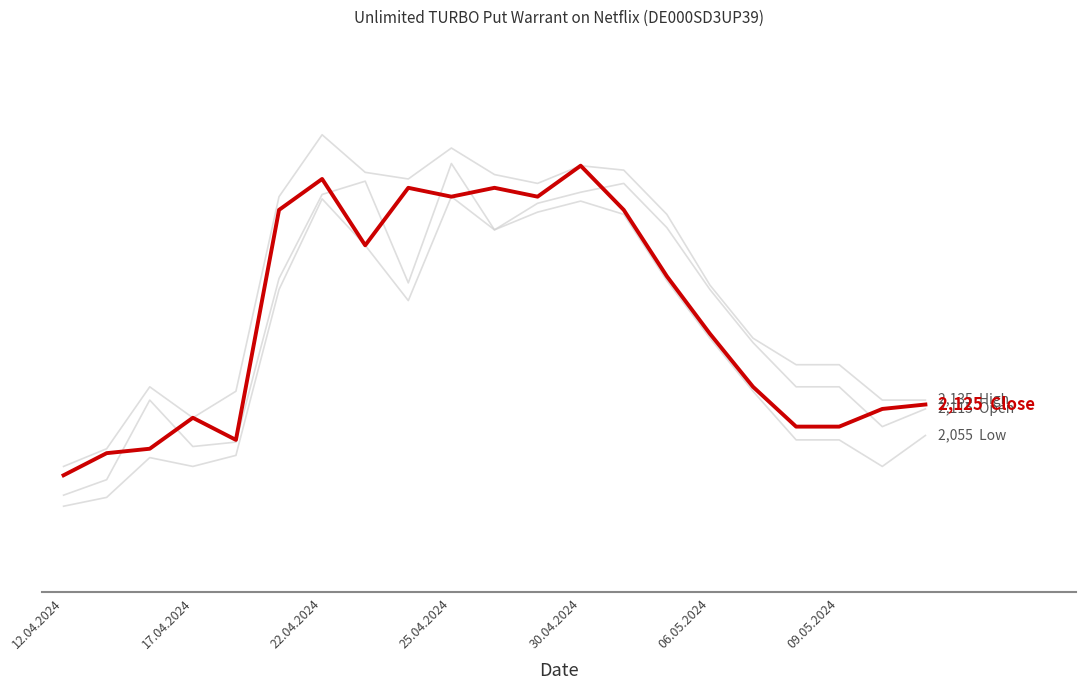

Is this an area chart (filled region under the line)?

No